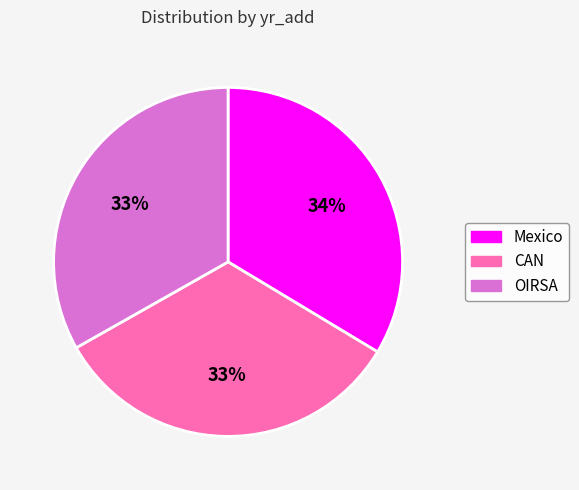

Is there a majority slice in this chart?

No